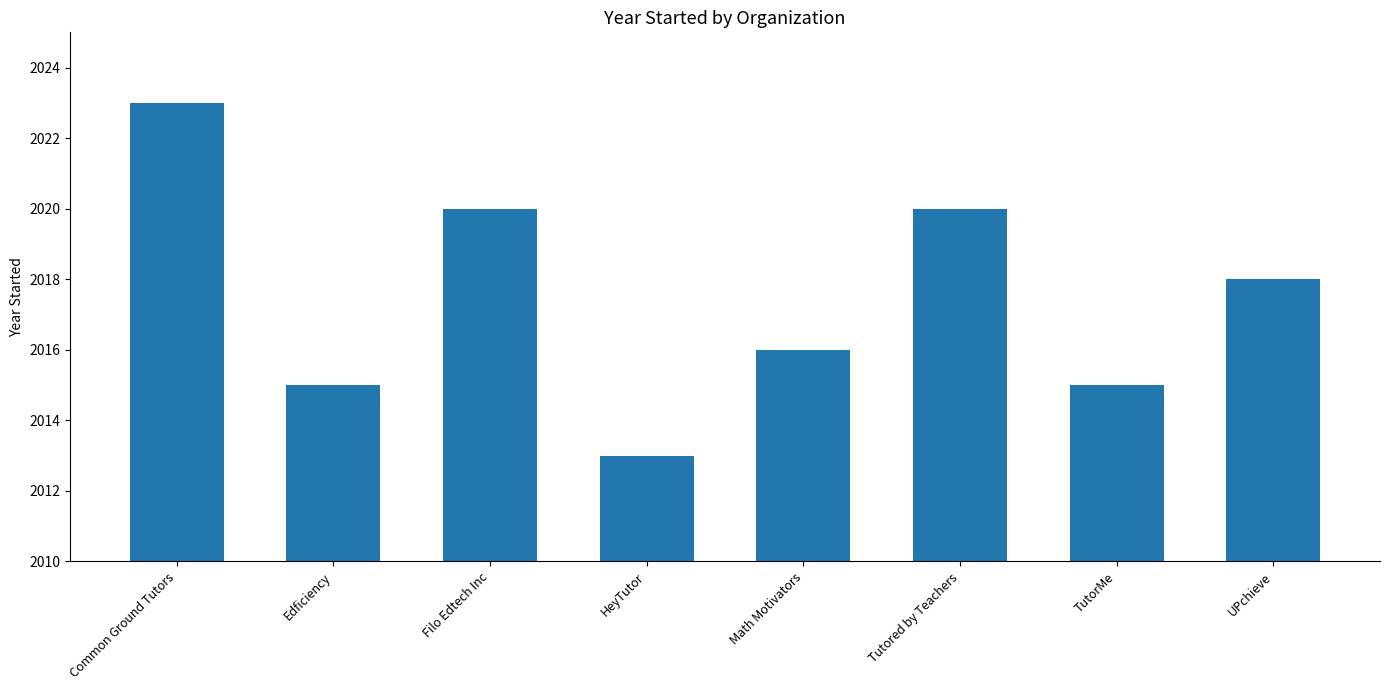

What position from the right is Tutored by Teachers?

3